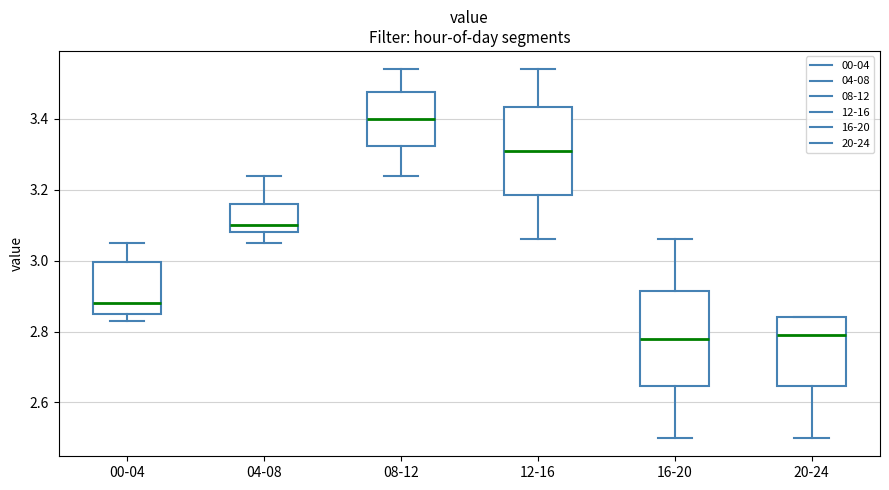

Reading left to right, transcribe this box plot: for each box, give where its median line is, the range the box spans, and where its two whiskers end, as read against the y-axis. The values are not printed on the chart, so give them approximately, as read against the axis.

00-04: median 2.88, box 2.86 to 3.00, whiskers 2.84 to 3.06
04-08: median 3.10, box 3.08 to 3.16, whiskers 3.06 to 3.24
08-12: median 3.40, box 3.32 to 3.48, whiskers 3.24 to 3.54
12-16: median 3.32, box 3.18 to 3.44, whiskers 3.06 to 3.54
16-20: median 2.78, box 2.64 to 2.92, whiskers 2.50 to 3.06
20-24: median 2.80, box 2.64 to 2.84, whiskers 2.50 to 2.84